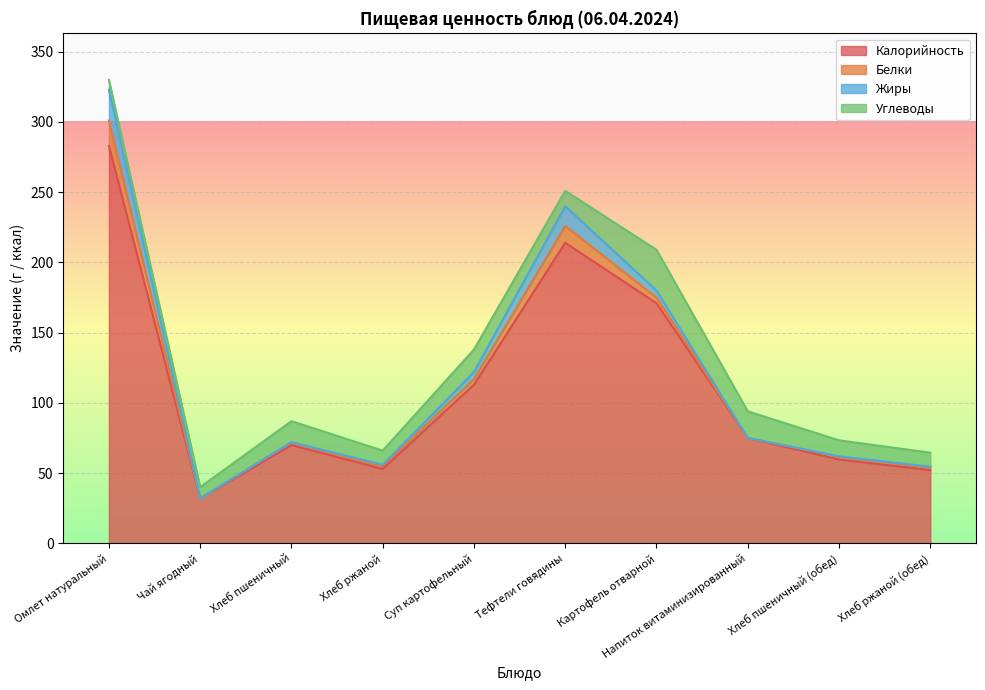

The Жиры series shows 1.0 at Хлеб ржаной. True or false?

True